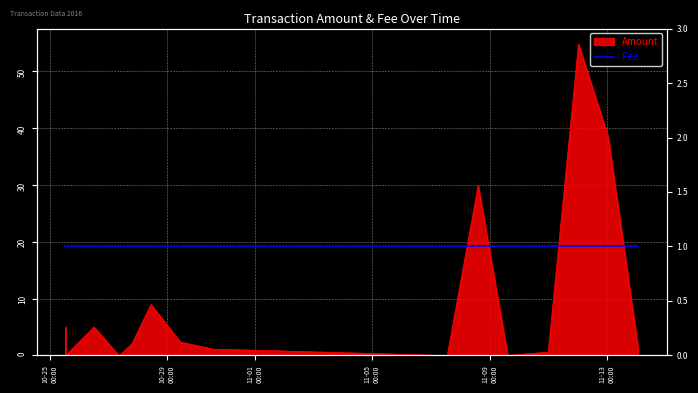

The value at 2016-10-25 12:27:41 is 1.8. True or false?

False